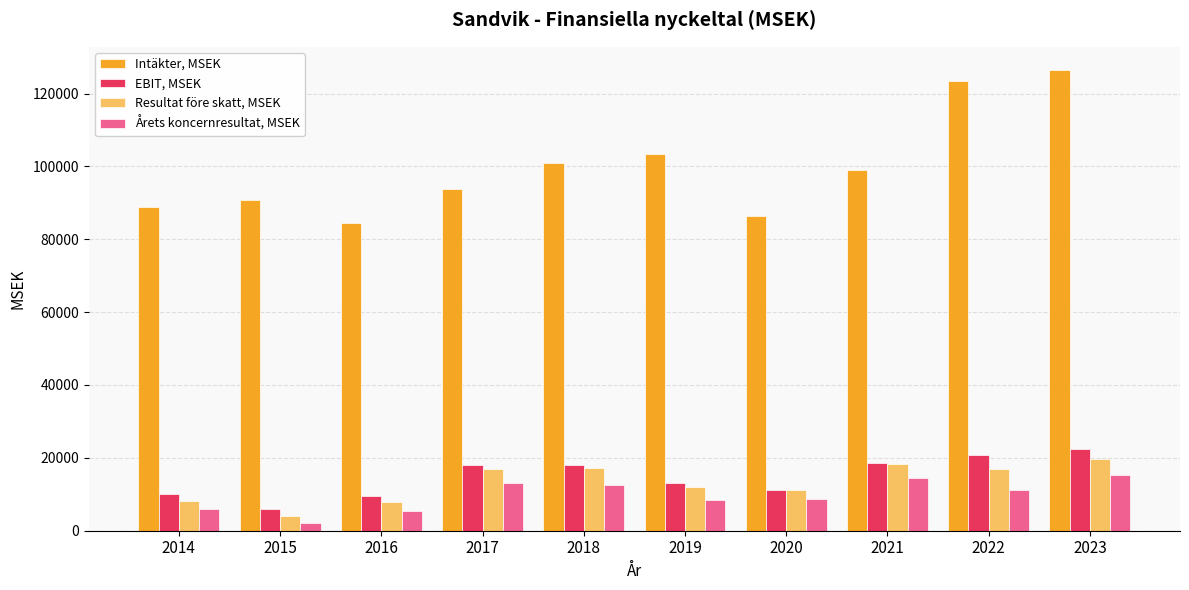

Is the value of EBIT, MSEK at 2018 greater than the value of Årets koncernresultat, MSEK at 2014?

Yes